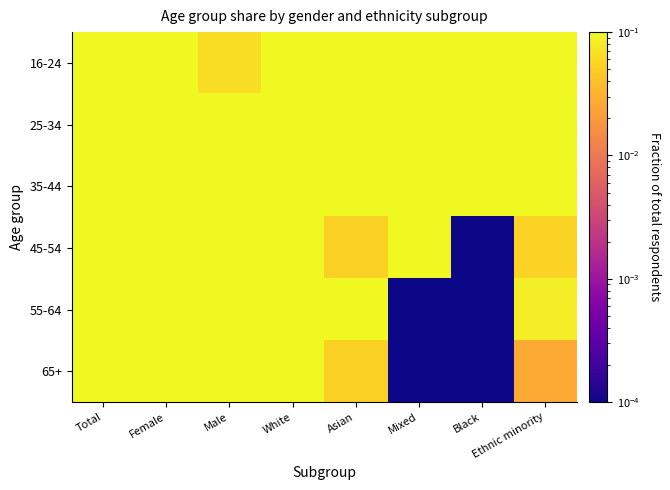

Between Male and Mixed, which is larger?

Mixed